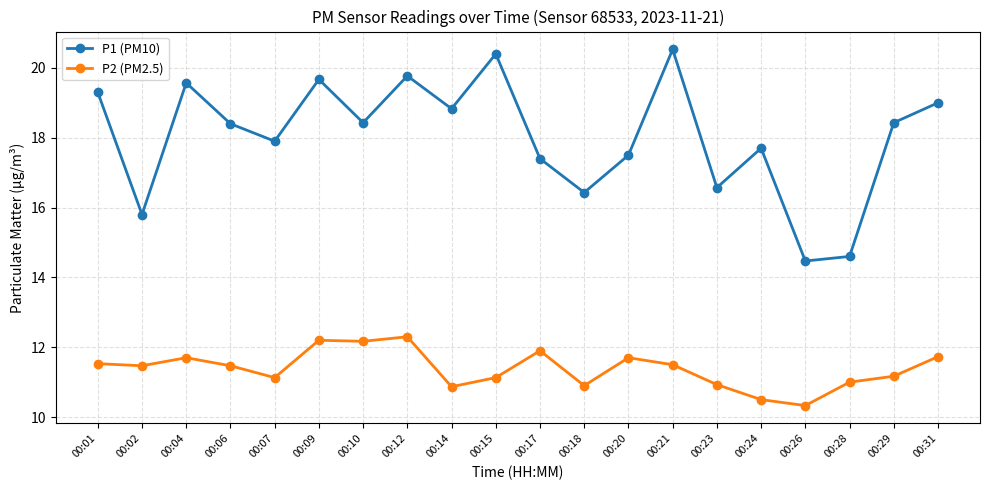

What is the total value across all series at 00:07?

29.0